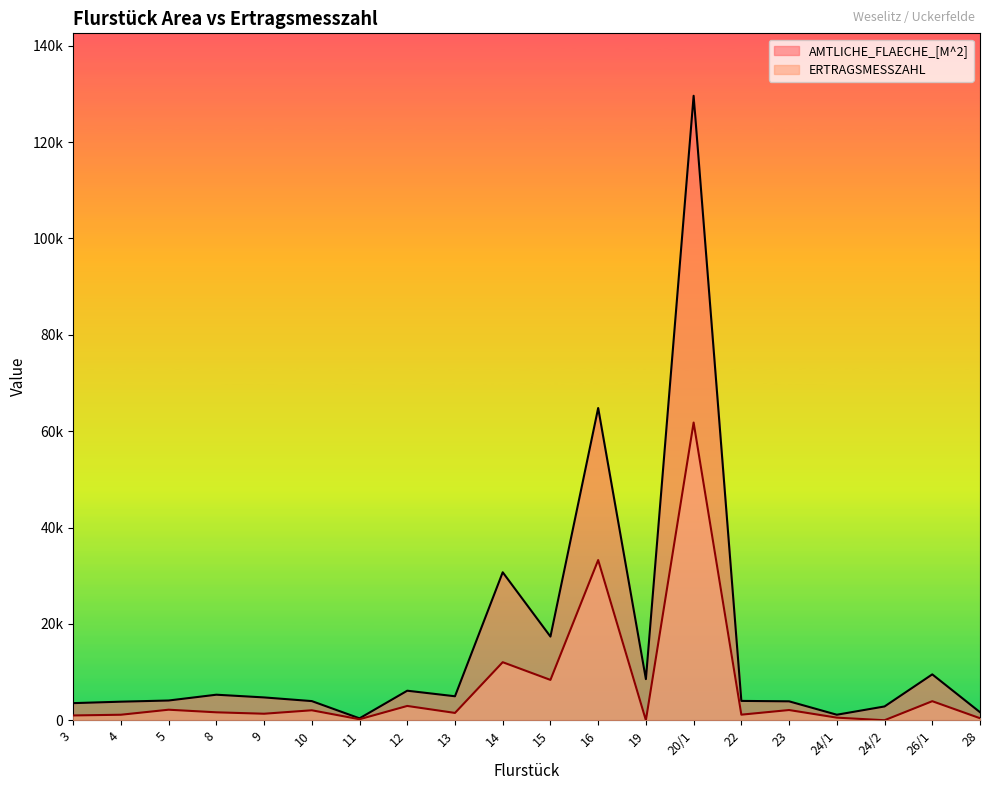

True or false: ERTRAGSMESSZAHL and AMTLICHE_FLAECHE_[M^2] cross at least once.

False